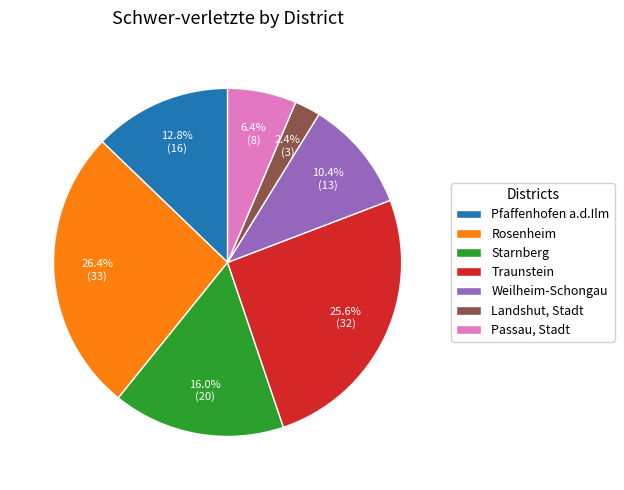

What is the largest slice in the pie chart?

Rosenheim